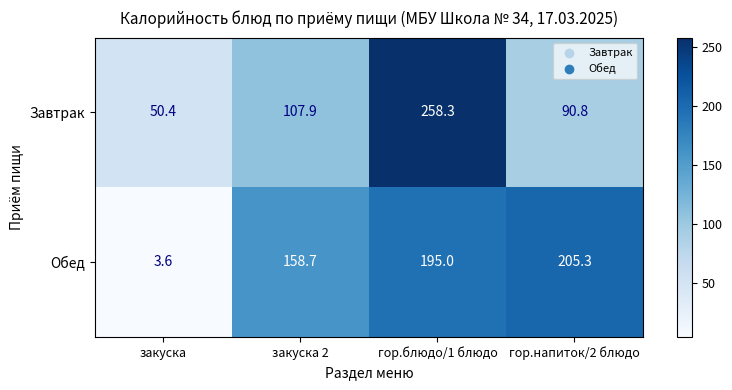

How many categories are shown in the chart?

4